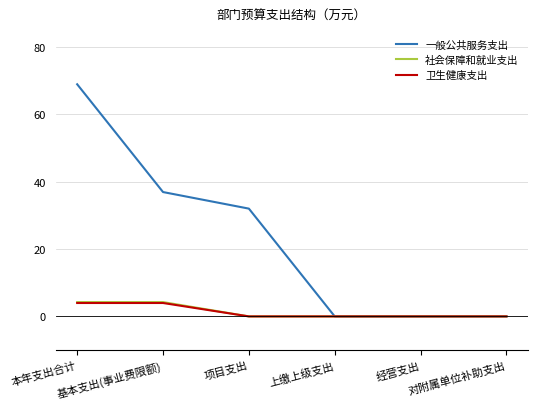

How many distinct data groups are displayed?

3